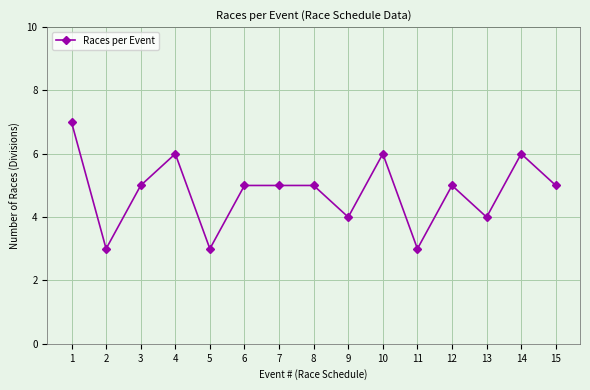

Does the chart display data point markers on the line(s)?

Yes